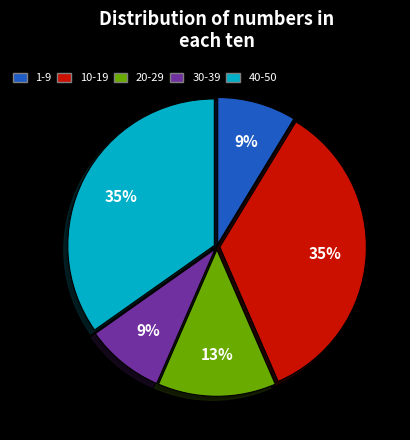

Is 1-9 the majority of the pie?

No